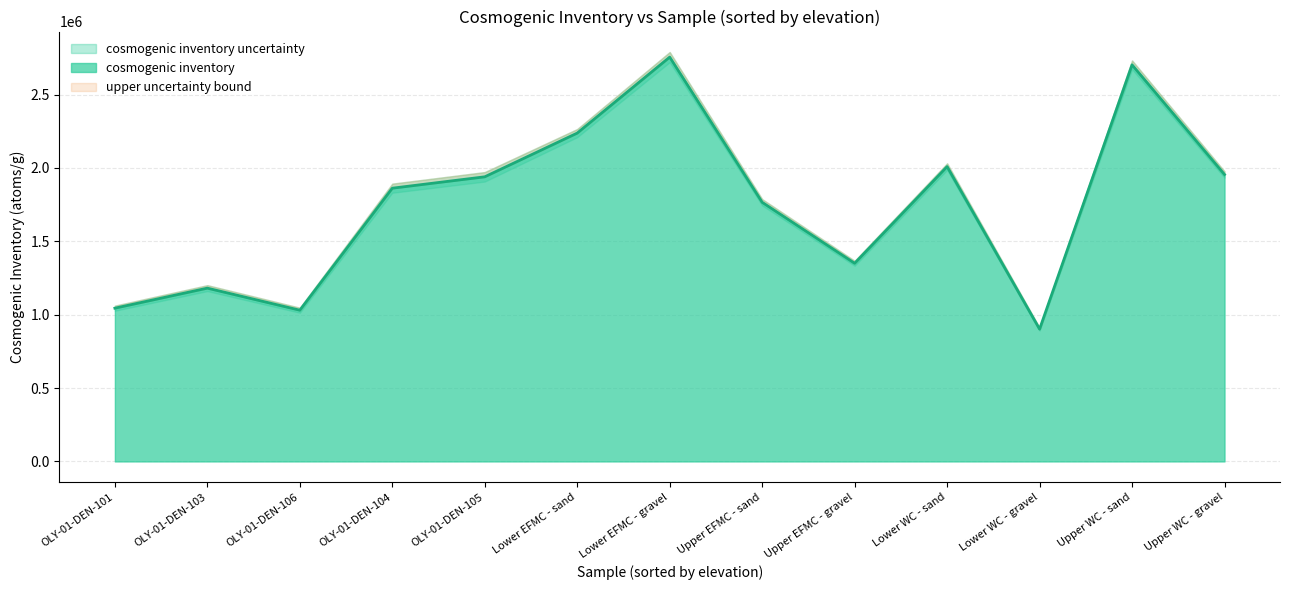

What is the lowest value of the cosmogenic inventory series?

901598.3